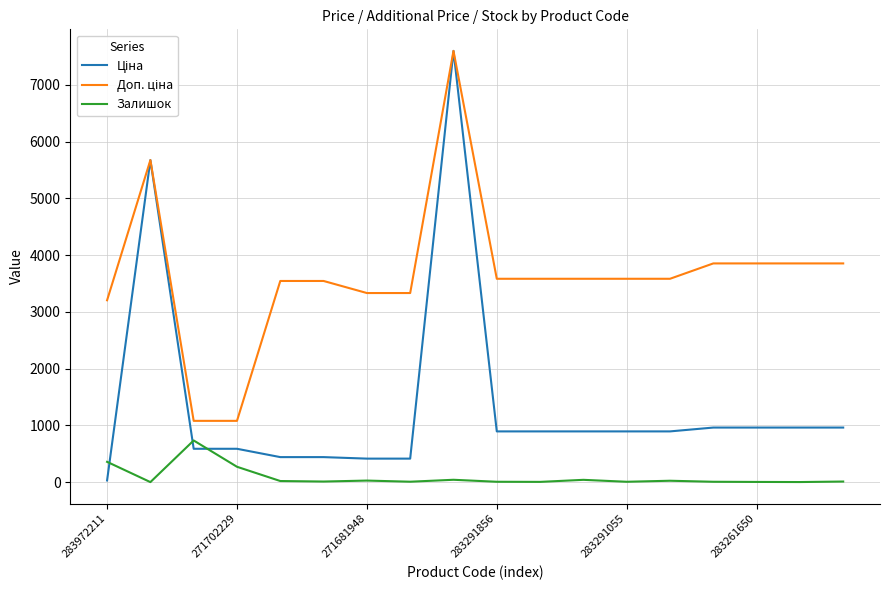

What is the greatest value displayed?

7596.5